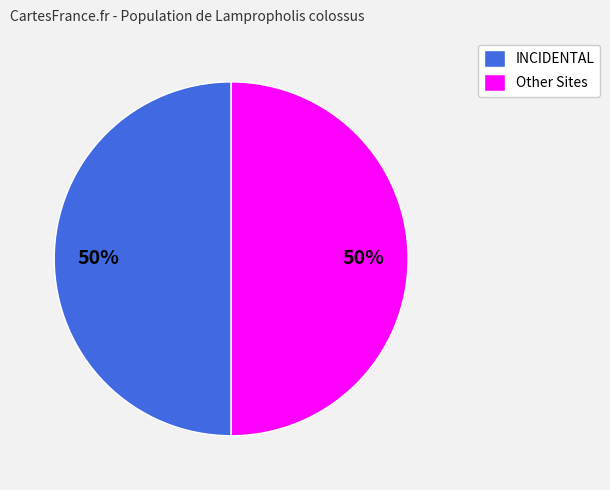

Count the number of slices in the pie.

2